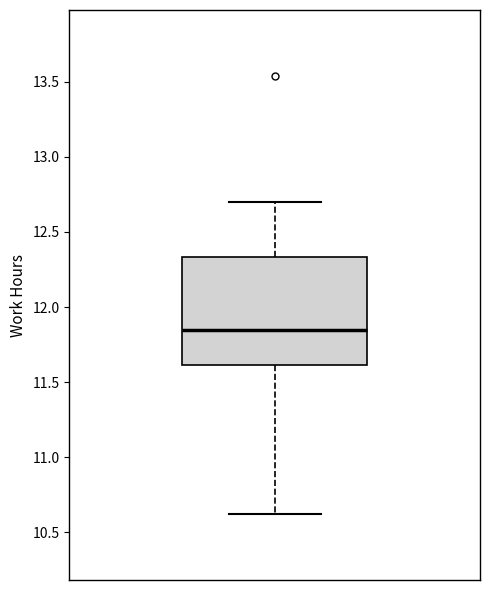

Transcribe this box plot: give where the median line is, the range the box spans, and where the two whiskers end, as read against the y-axis. The values are not printed on the chart, so give them approximately, as read against the axis.

median 11.85, box 11.60 to 12.35, whiskers 10.60 to 12.70